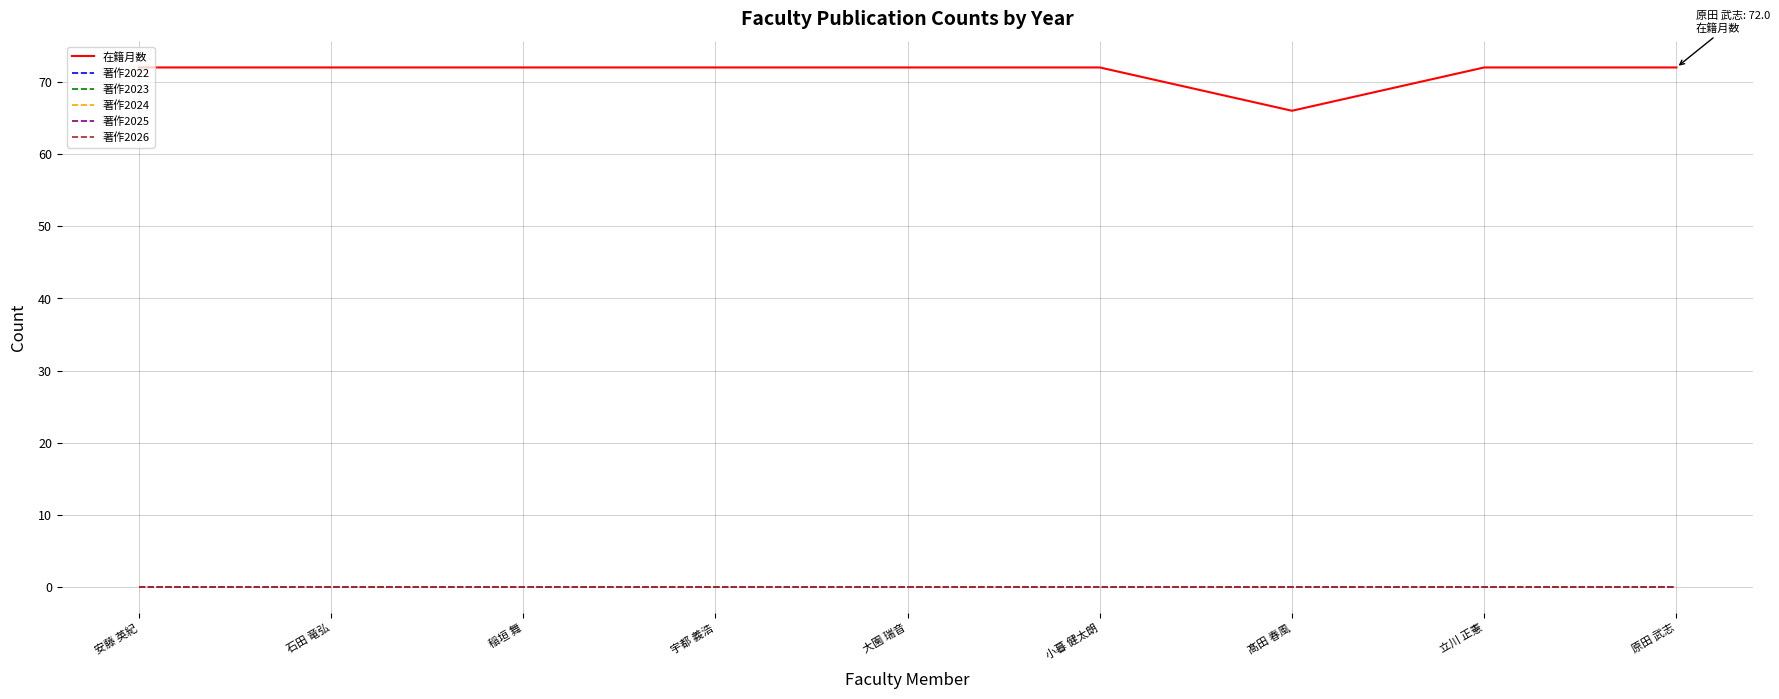

What is the difference between the maximum and minimum values in the 在籍月数 series?

6